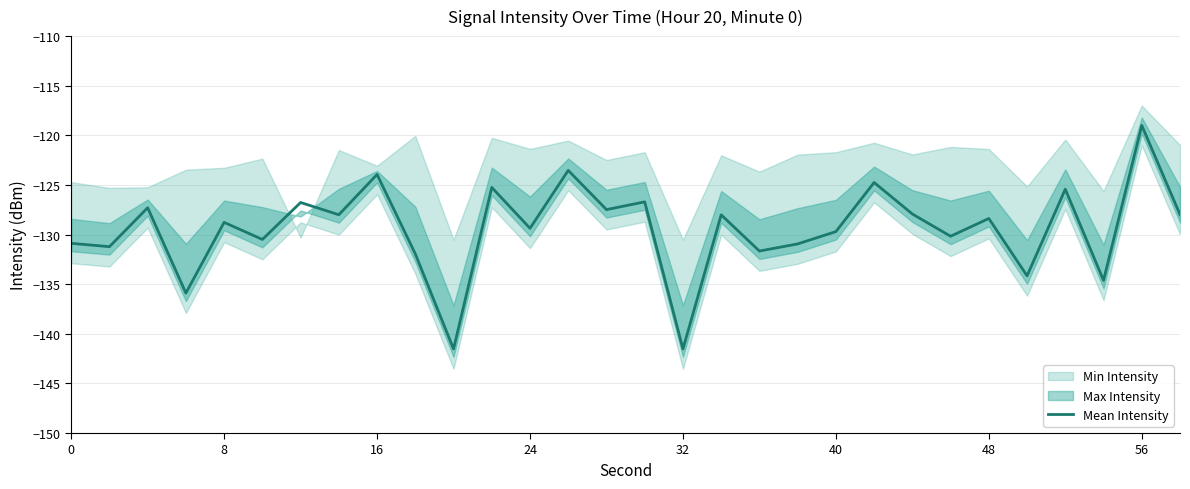

How many data points are above -128?

12